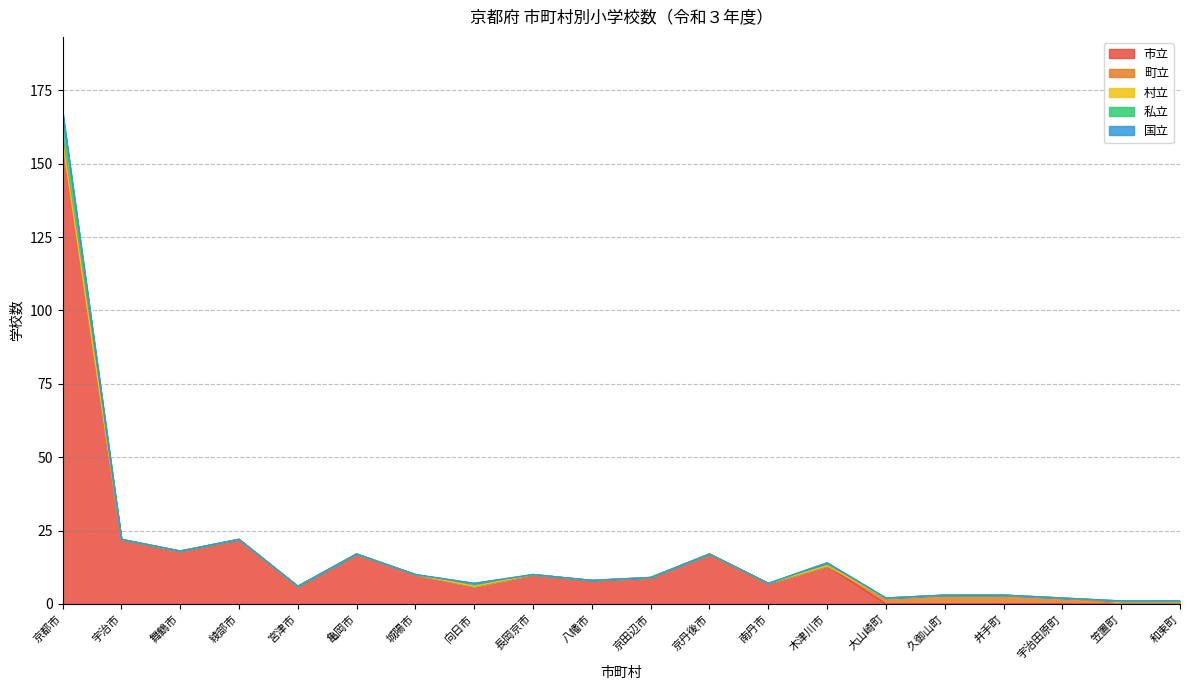

What is the difference between the maximum and minimum values in the 町立 series?

3